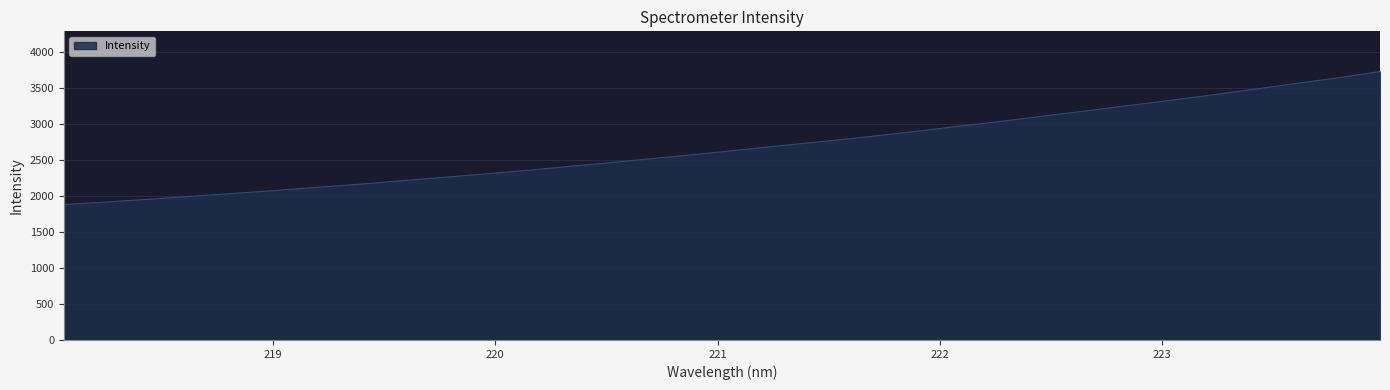

True or false: there are more than 0 points higher than both neighbors.

False